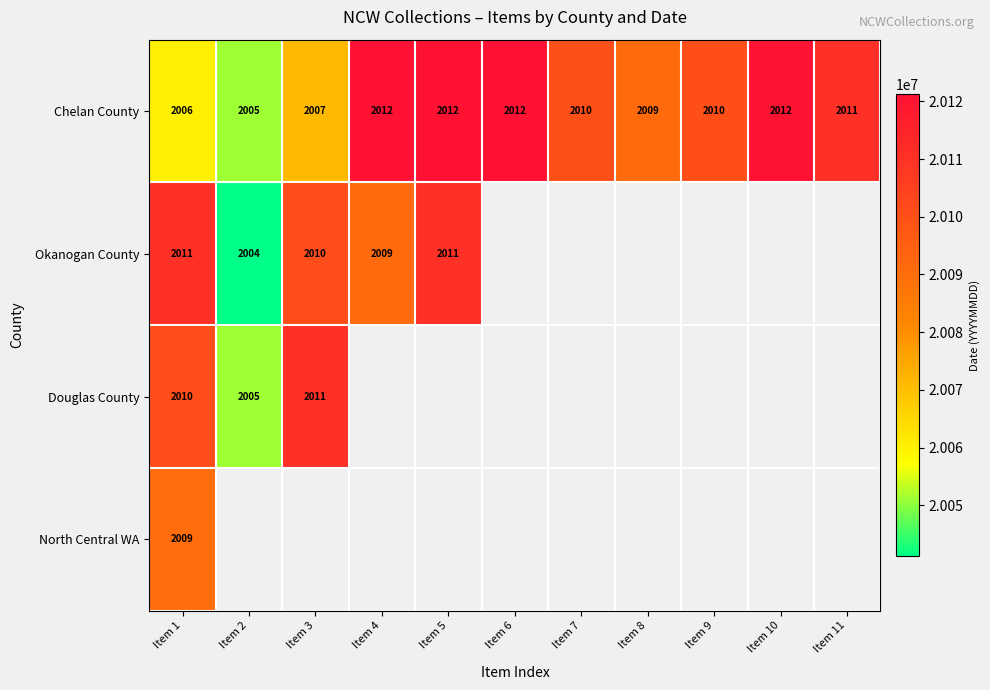

Which has a higher value, Item 2 or Item 5?

Item 5